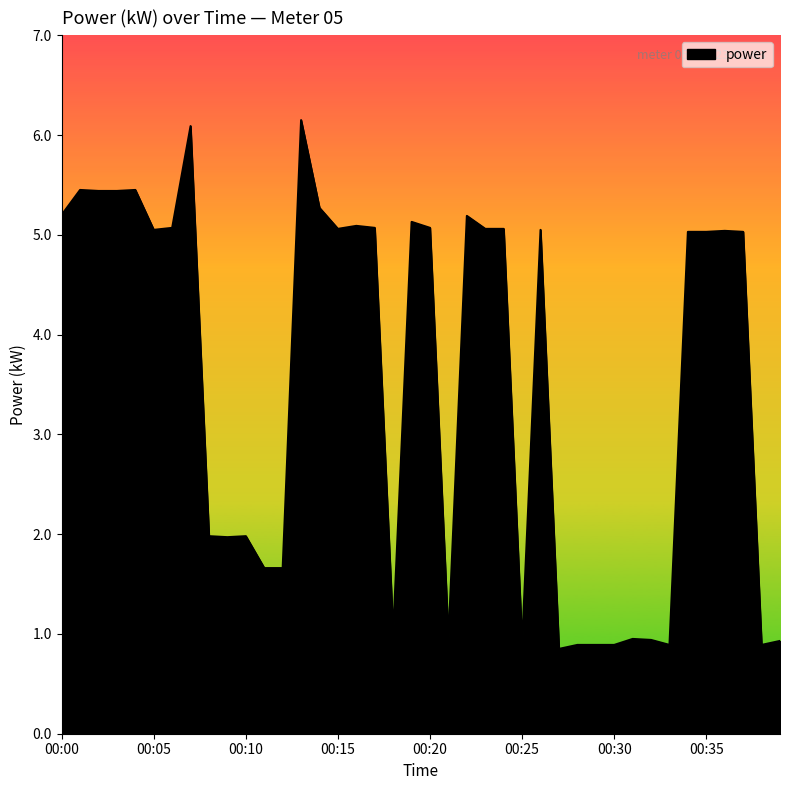

What is the greatest value displayed?

6.2